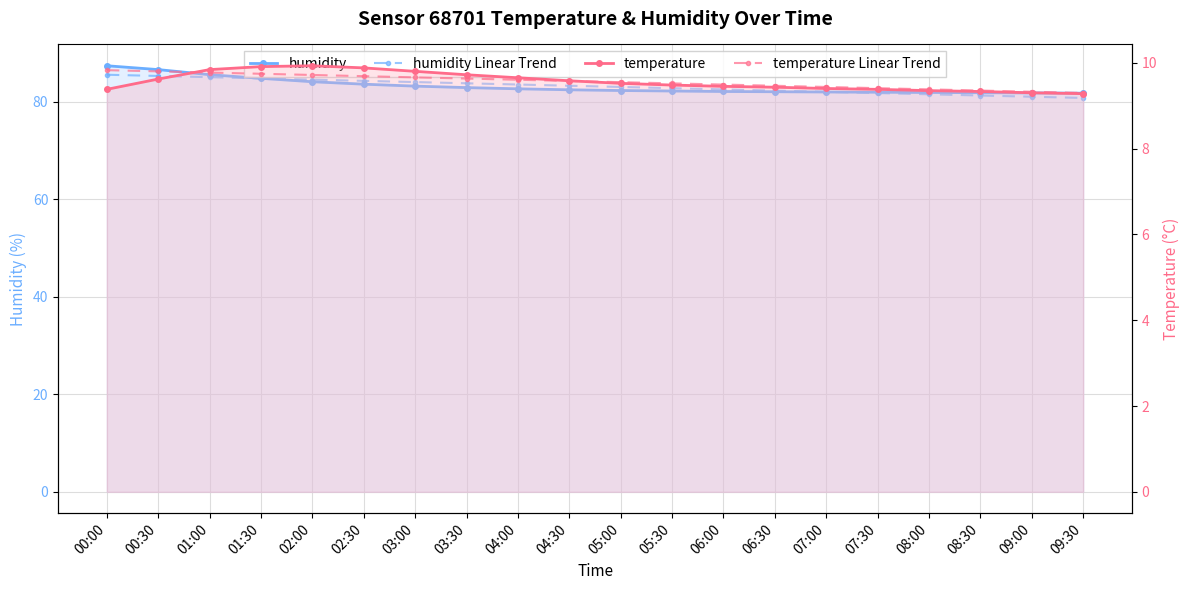

The value of humidity Linear Trend at 04:00 is 83.5. True or false?

True